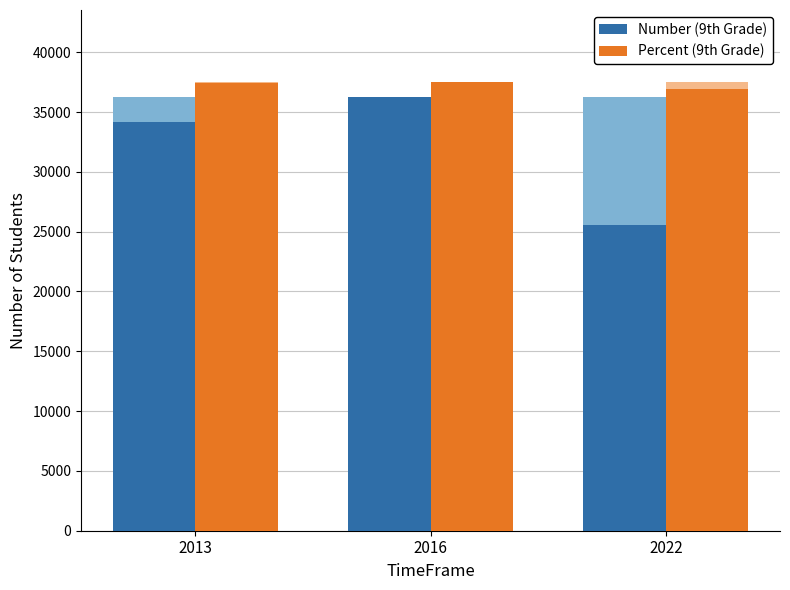

Read the Number (9th Grade) value at 2016.

36278.0